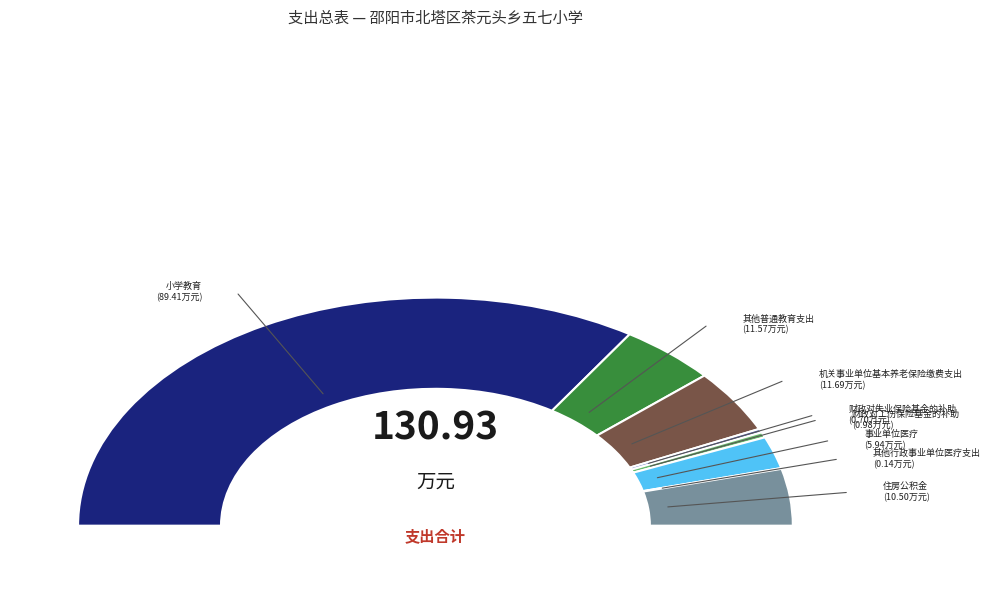

What percentage is the 住房公积金 slice, to the nearest percent?

8%